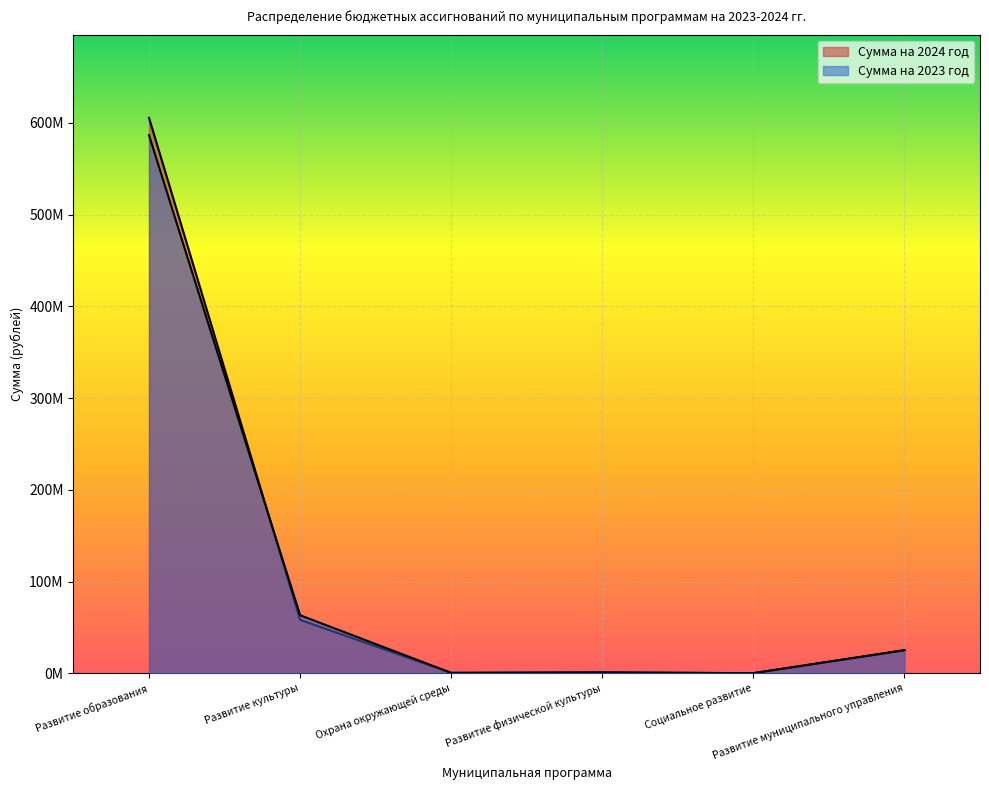

Between Охрана окружающей среды and Развитие муниципального управления, which is larger?

Развитие муниципального управления